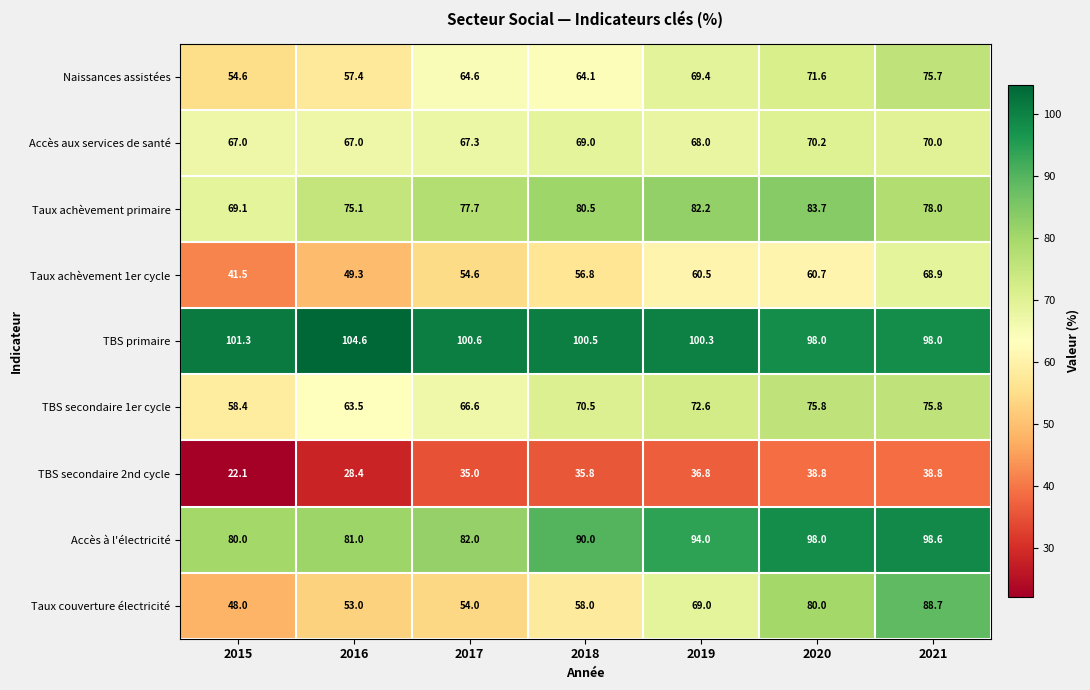

The TBS secondaire 2nd cycle series shows 28.4 at 2016. True or false?

True